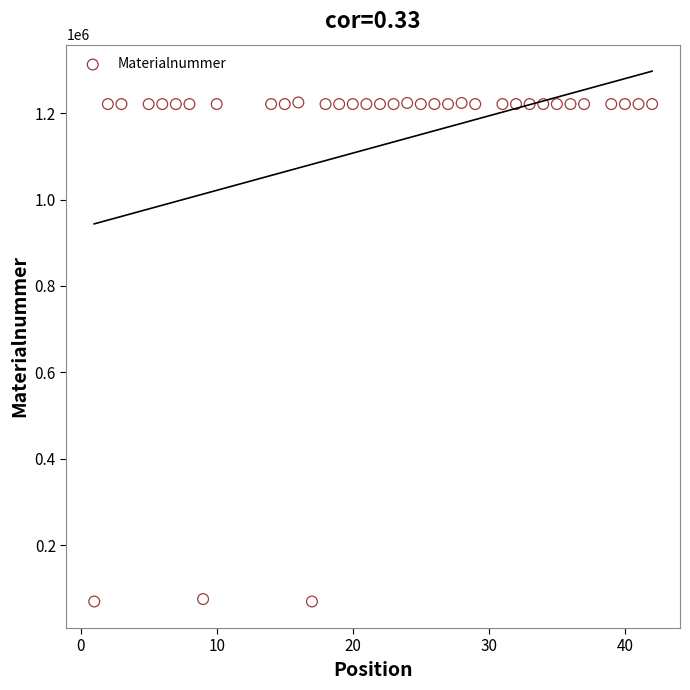

What is the range of Y values (max minus min)?

1155011